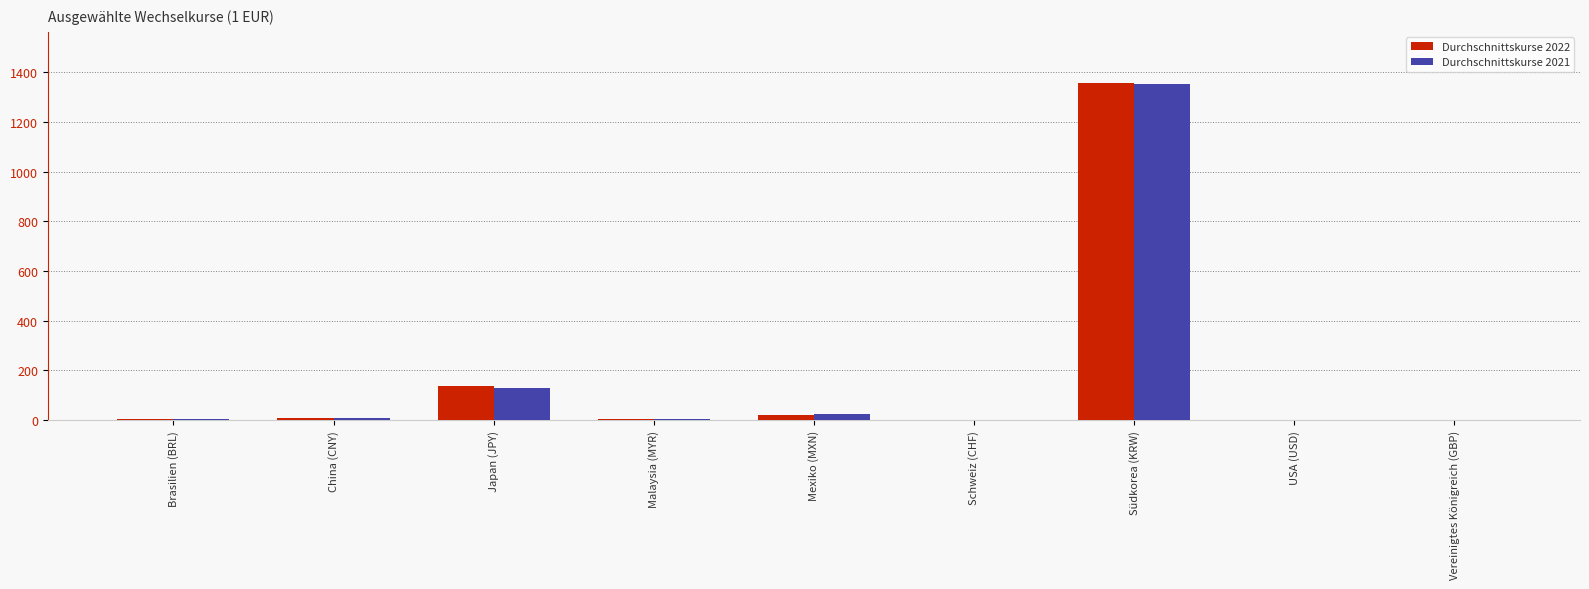

Where is Durchschnittskurse 2022 nearest to the value 679?

Japan (JPY)